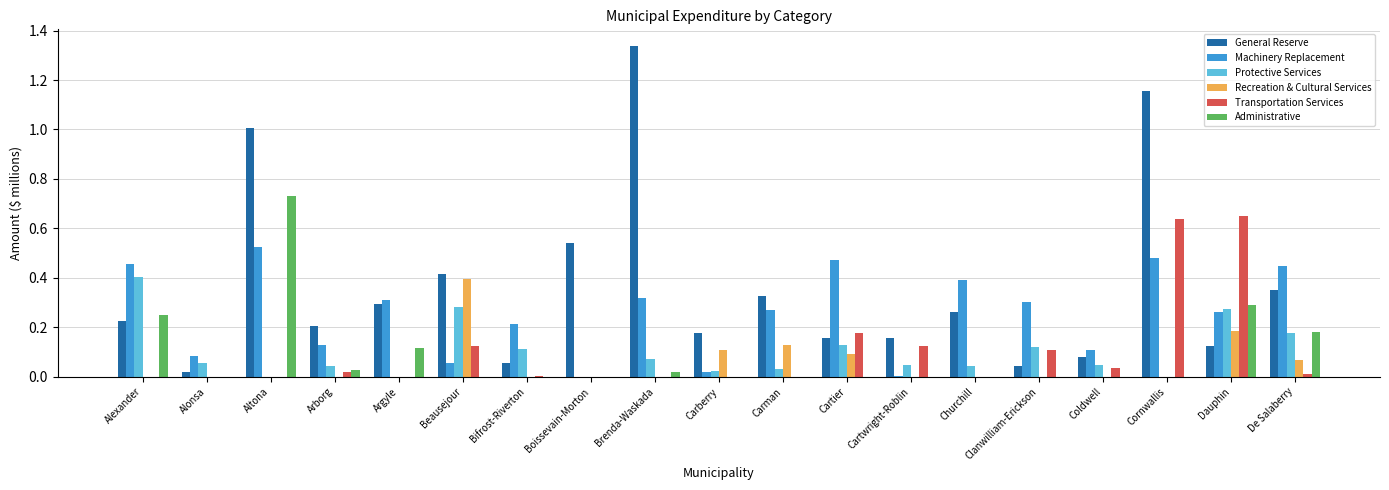

What is the sum of all Transportation Services values?

1.9